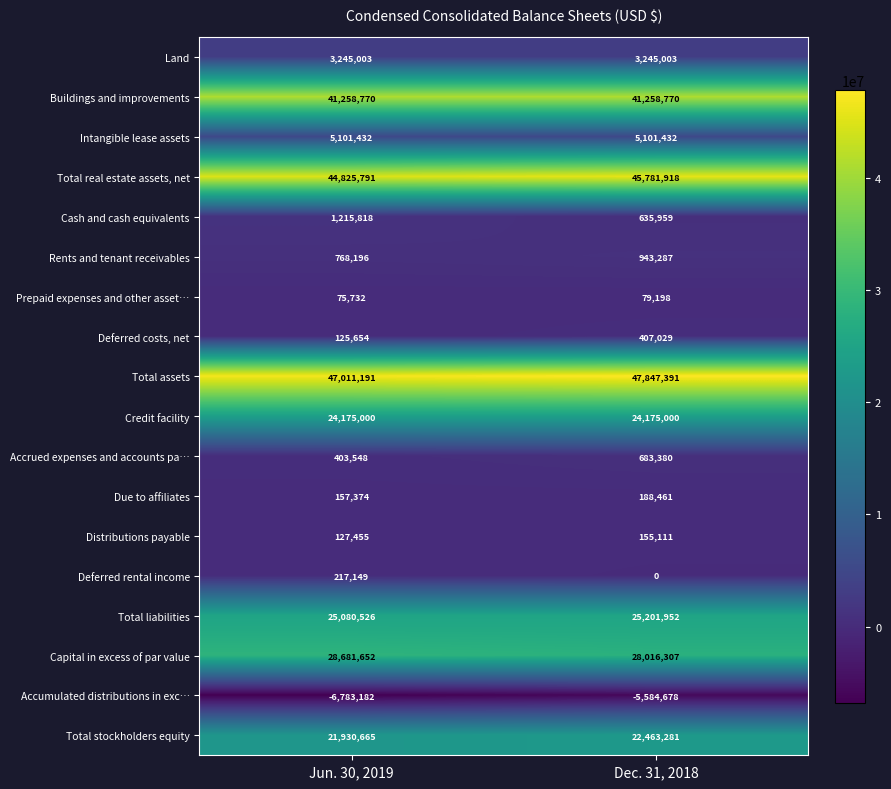

The Total real estate assets, net series shows 45781918 at Dec. 31, 2018. True or false?

True